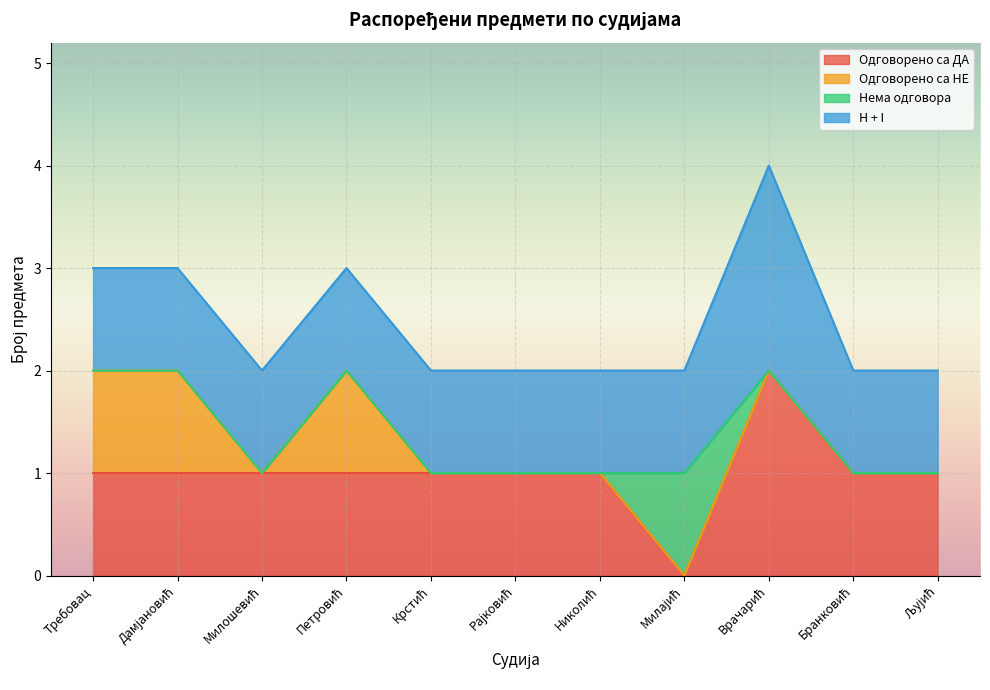

Where is the first local minimum for Одговорено са НЕ?

Милошевић